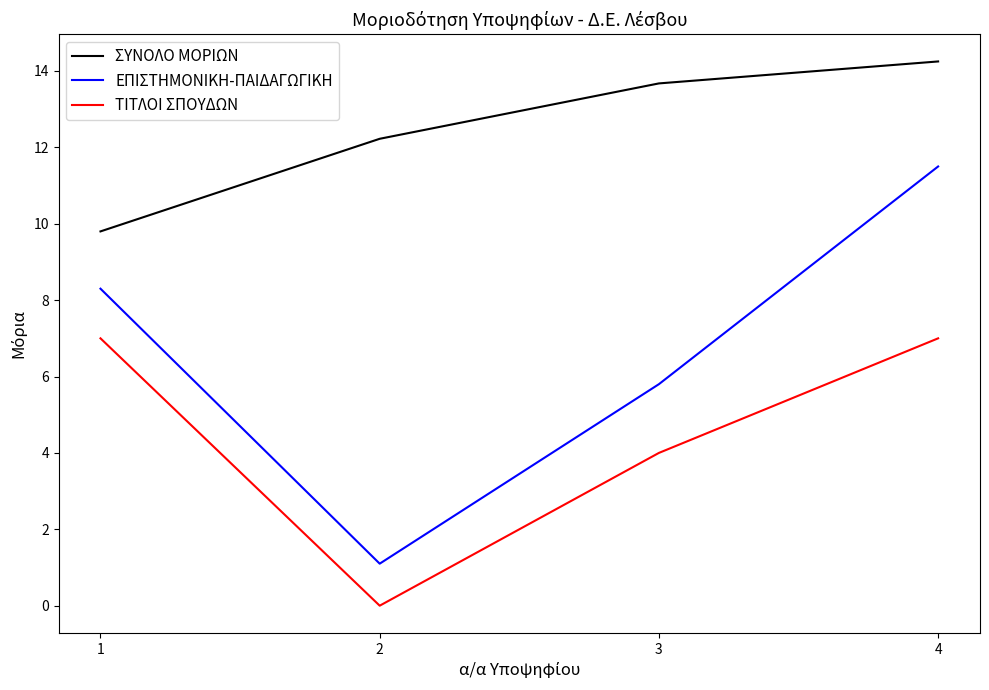

At which category is the sum across all series the highest?

4